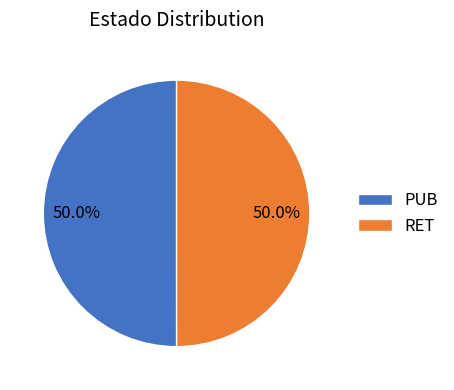

Is it true that RET is 50% of the pie?

True